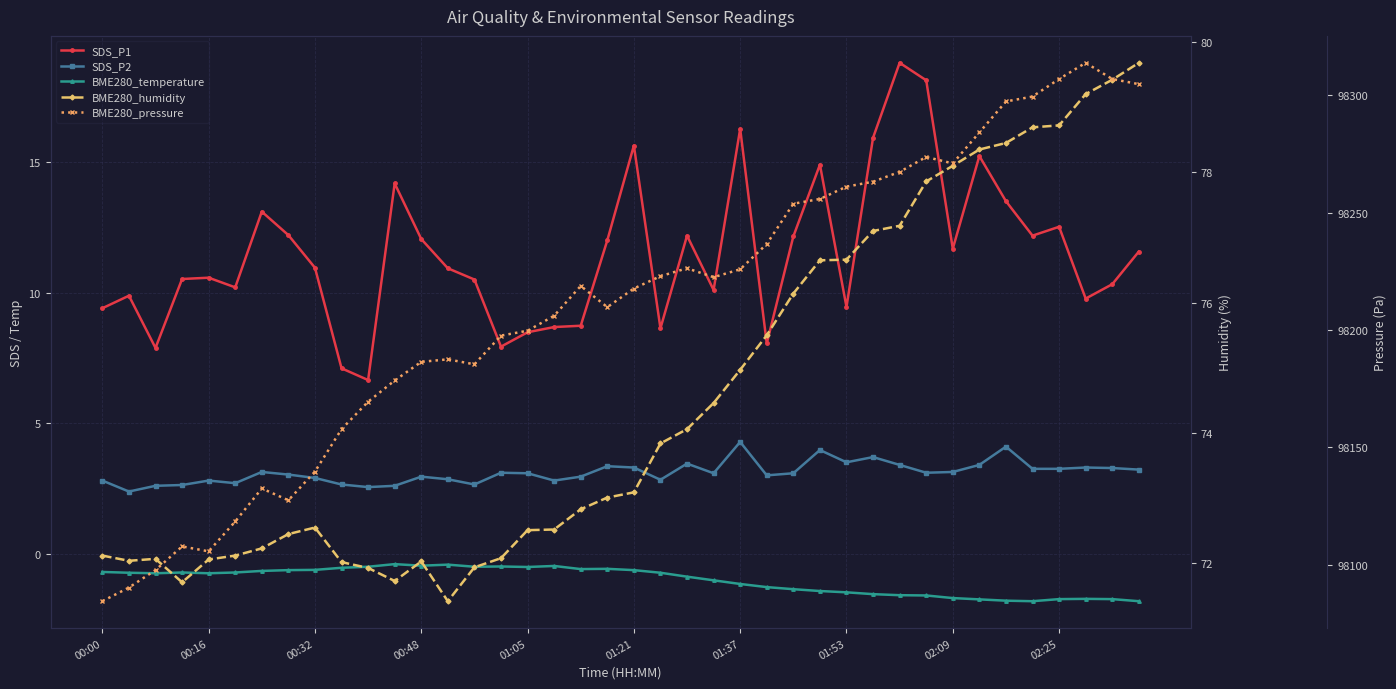

Rank the series by their maximum value, from lowest to highest.

BME280_temperature, SDS_P2, SDS_P1, BME280_humidity, BME280_pressure